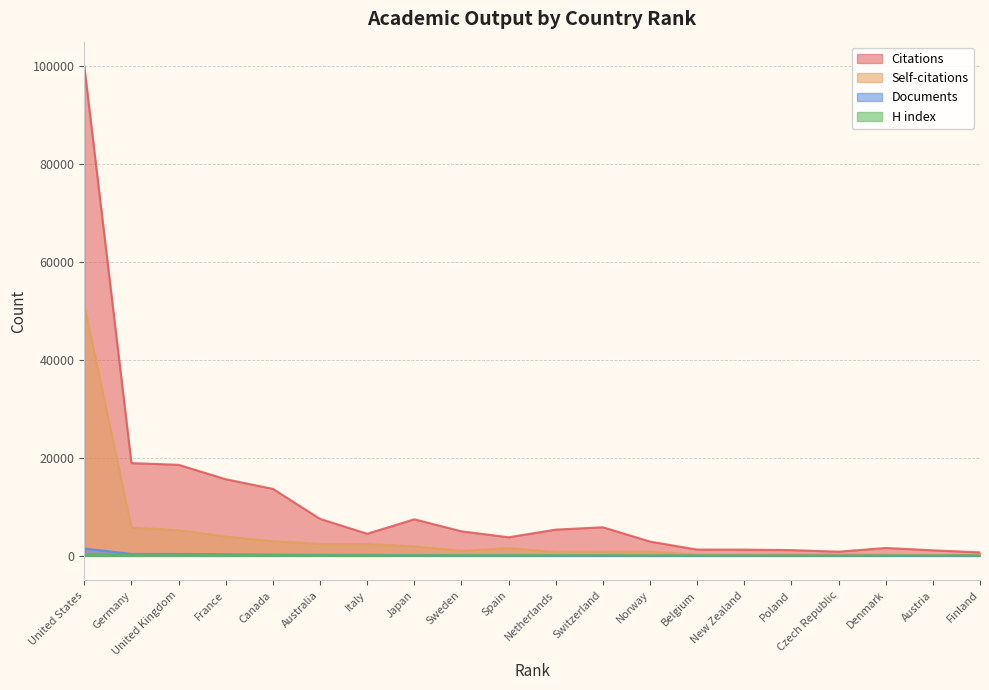

Which series has the largest total across all categories?

Citations